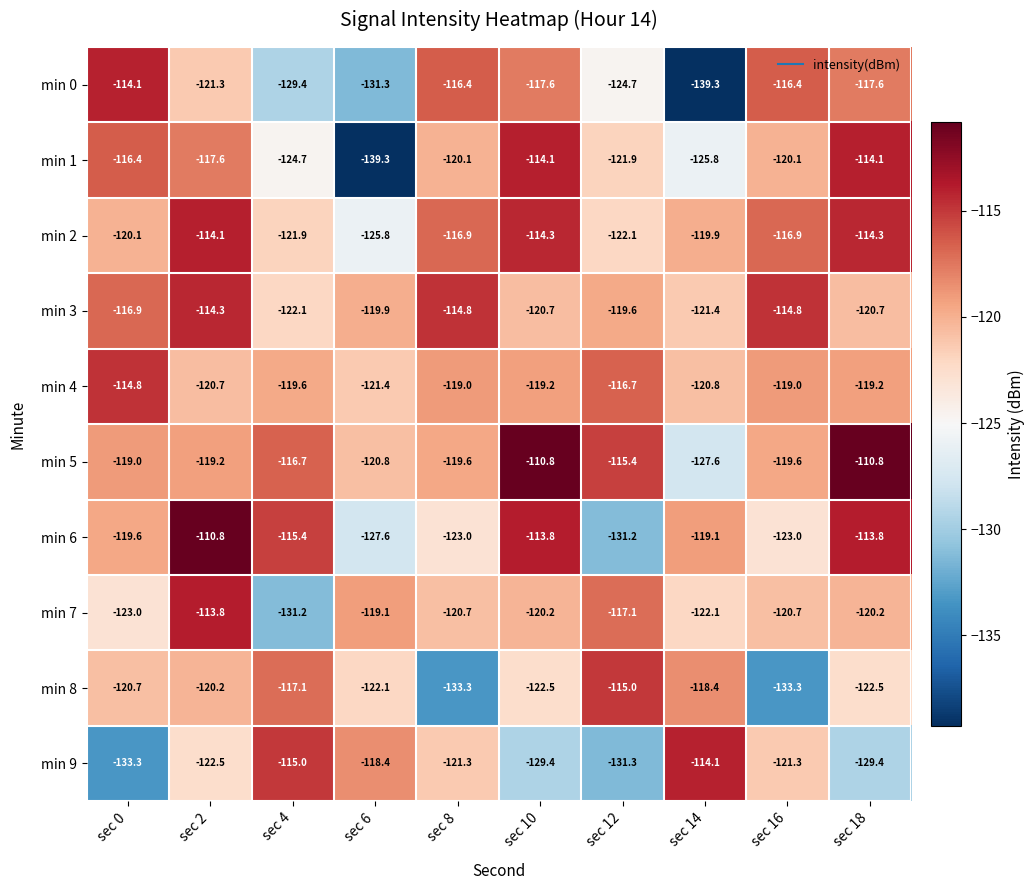

Which series has the largest total across all categories?

min 5